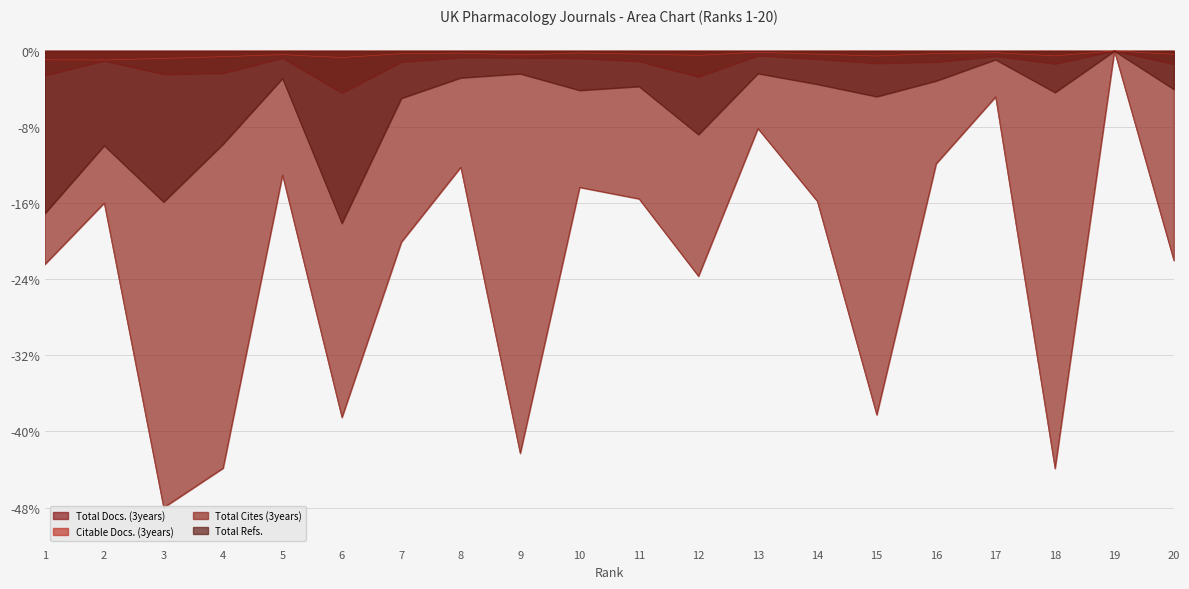

Reading left to right, transcribe all the data shown in this chart.

Total Docs. (3years): 1=-2.6	2=-1.0	3=-2.5	4=-2.3	5=-0.8	6=-4.4	7=-1.2	8=-0.7	9=-0.7	10=-0.8	11=-1.1	12=-2.7	13=-0.5	14=-0.9	15=-1.3	16=-1.2	17=-0.6	18=-1.4	19=-0.0	20=-1.4
Citable Docs. (3years): 1=-0.9	2=-1.0	3=-0.8	4=-0.6	5=-0.4	6=-0.7	7=-0.3	8=-0.2	9=-0.4	10=-0.2	11=-0.3	12=-0.5	13=-0.1	14=-0.3	15=-0.5	16=-0.3	17=-0.2	18=-0.5	19=-0.0	20=-0.4
Total Cites (3years): 1=-22.4	2=-16.0	3=-48.0	4=-43.9	5=-13.0	6=-38.5	7=-20.1	8=-12.2	9=-42.3	10=-14.3	11=-15.5	12=-23.7	13=-8.2	14=-15.8	15=-38.3	16=-11.8	17=-4.8	18=-43.9	19=-0.0	20=-22.0
Total Refs.: 1=-17.1	2=-10.0	3=-15.9	4=-9.8	5=-2.9	6=-18.1	7=-5.0	8=-2.8	9=-2.4	10=-4.1	11=-3.7	12=-8.8	13=-2.4	14=-3.5	15=-4.8	16=-3.2	17=-0.9	18=-4.4	19=-0.0	20=-4.0